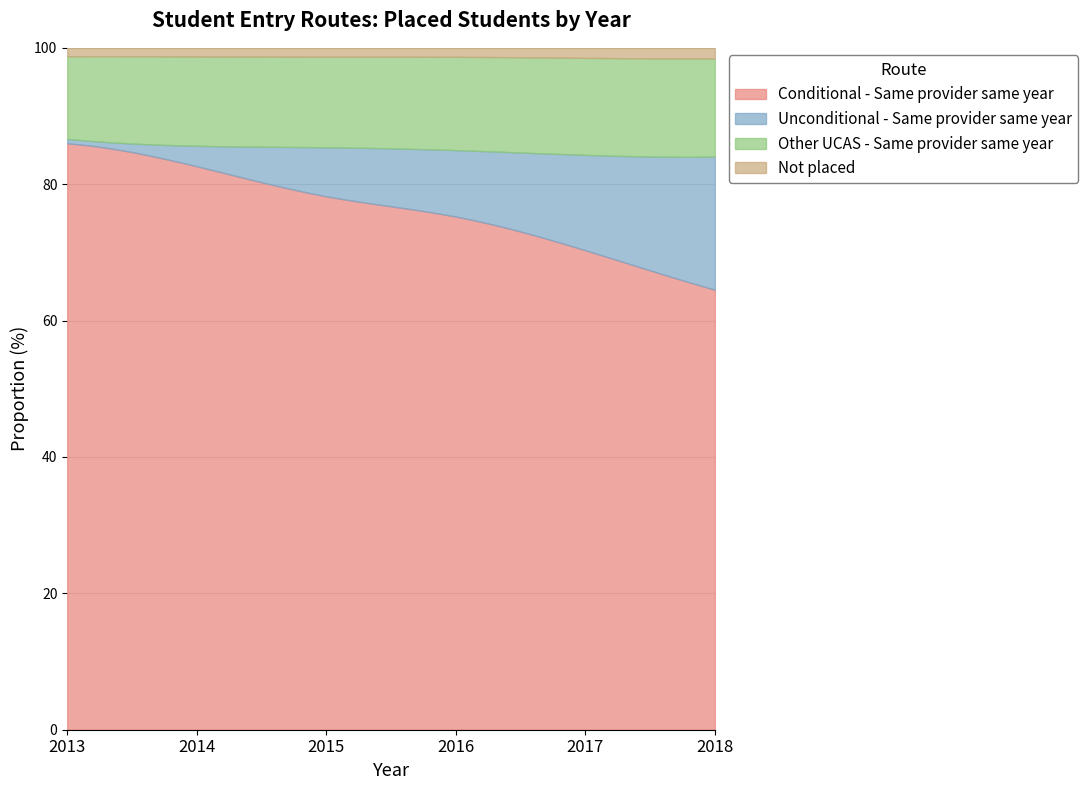

At which label is Not placed closest to 2285?

2016